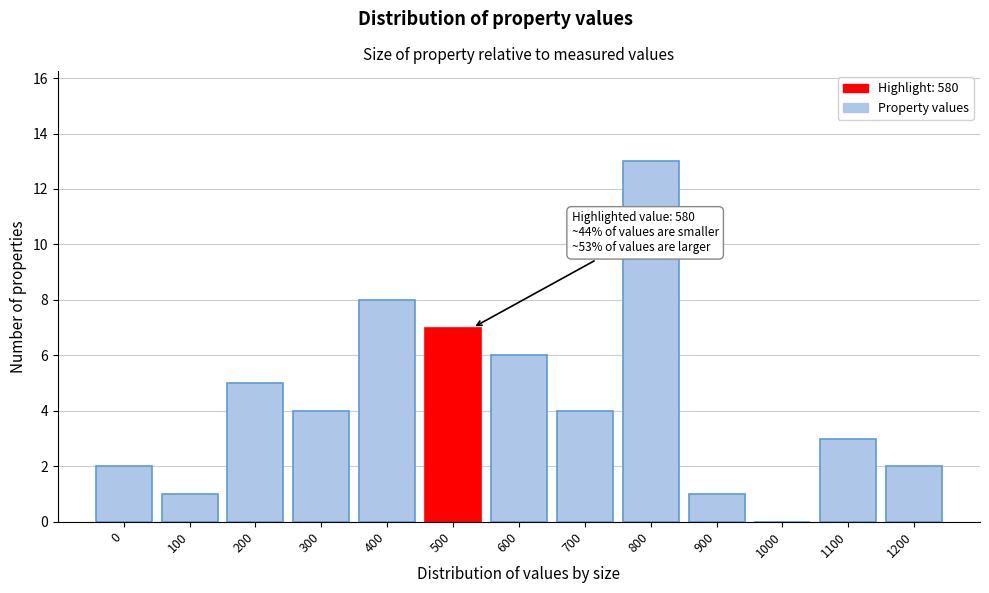

Reading right to left, transcribe all the data shown in this chart.

1200=2	1100=3	1000=0	900=1	800=13	700=4	600=6	500=7	400=8	300=4	200=5	100=1	0=2